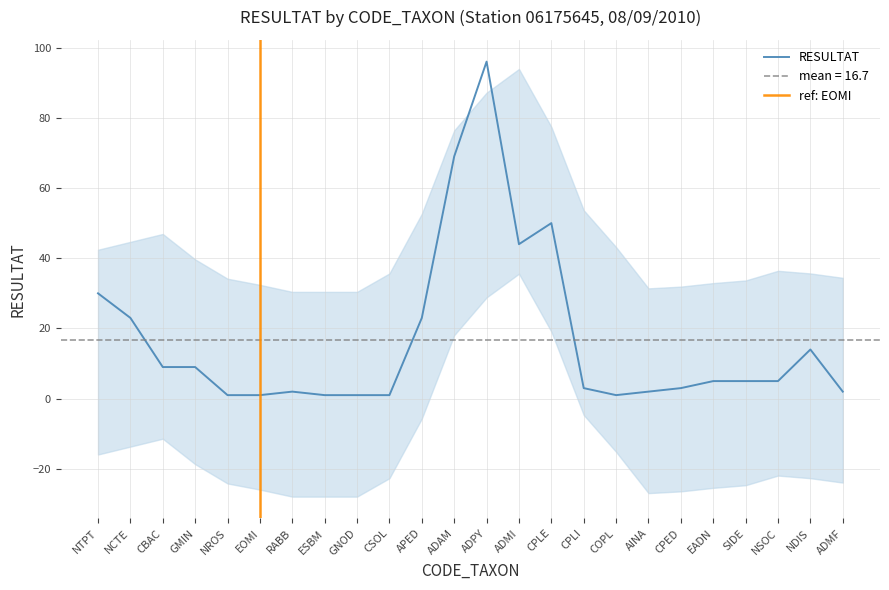

The chart shows a value of 69 at ADAM. True or false?

True